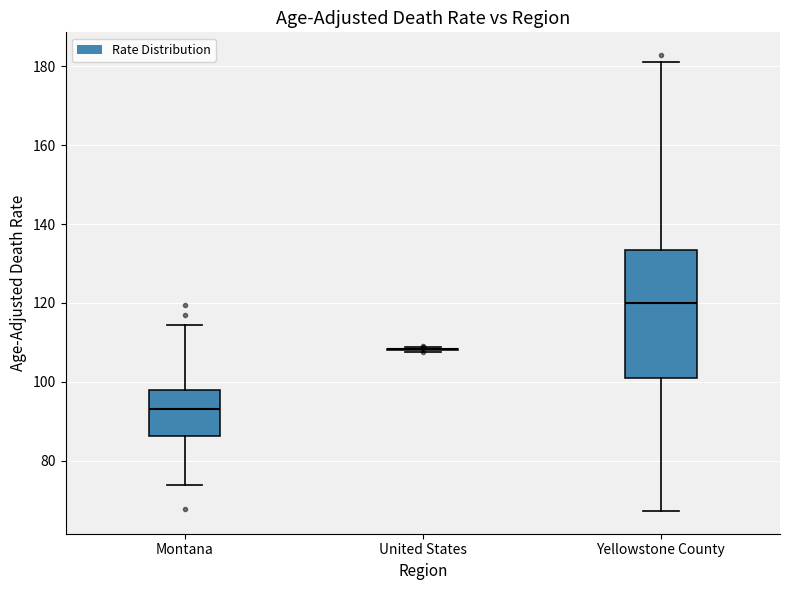

Reading left to right, transcribe this box plot: for each box, give where its median line is, the range the box spans, and where its two whiskers end, as read against the y-axis. The values are not printed on the chart, so give them approximately, as read against the axis.

Montana: median 94, box 86 to 98, whiskers 74 to 114
United States: box collapsed to a line at 108, whiskers 108 to 108
Yellowstone County: median 120, box 100 to 134, whiskers 68 to 182